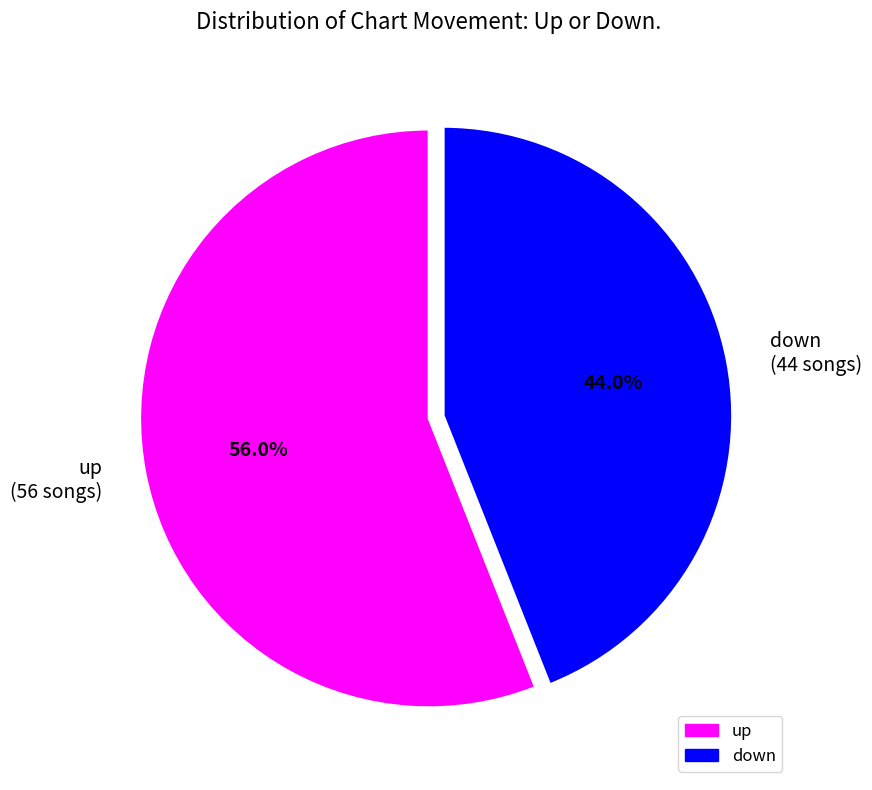

Which has a higher value, up or down?

up